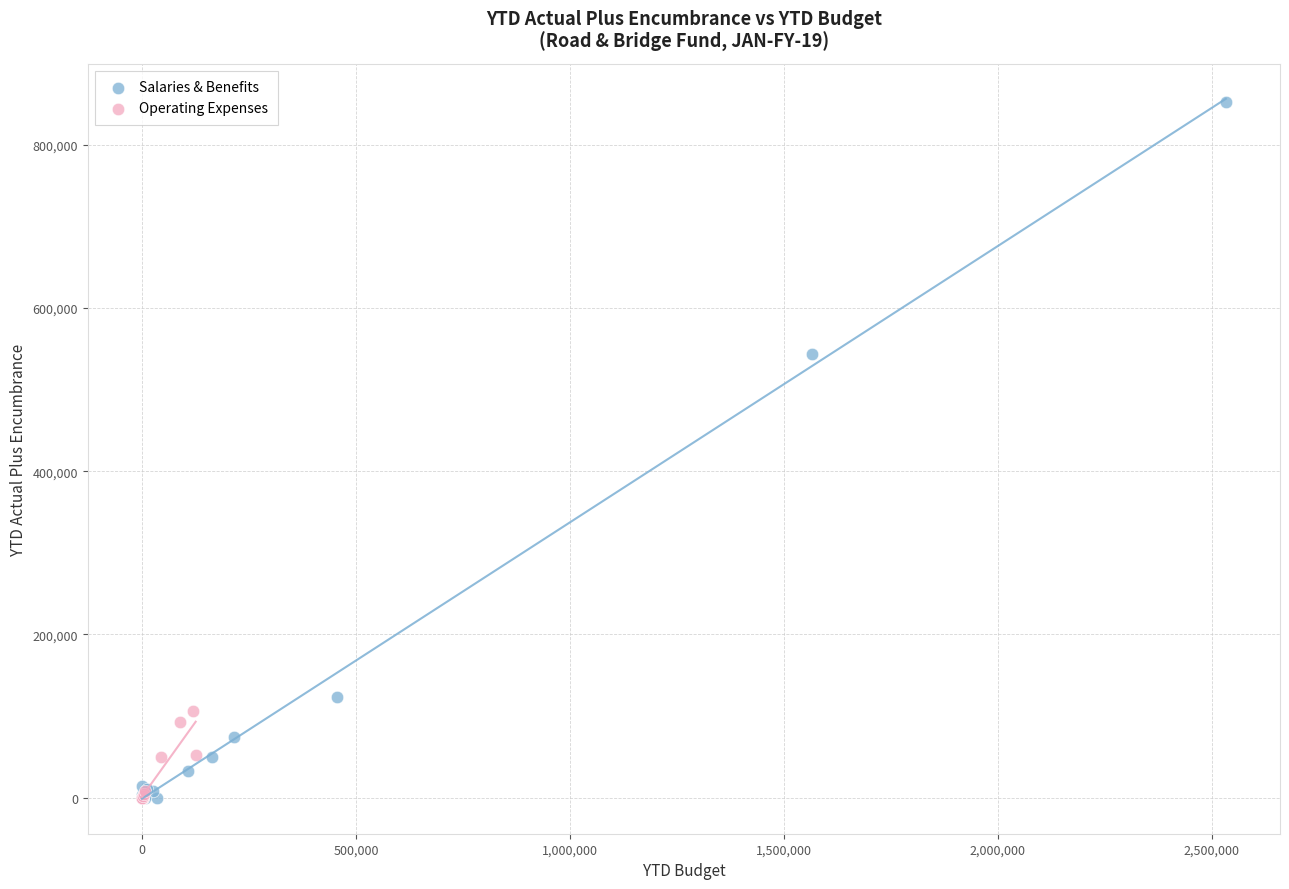

What are all the series names shown in the legend?

Salaries & Benefits, Operating Expenses